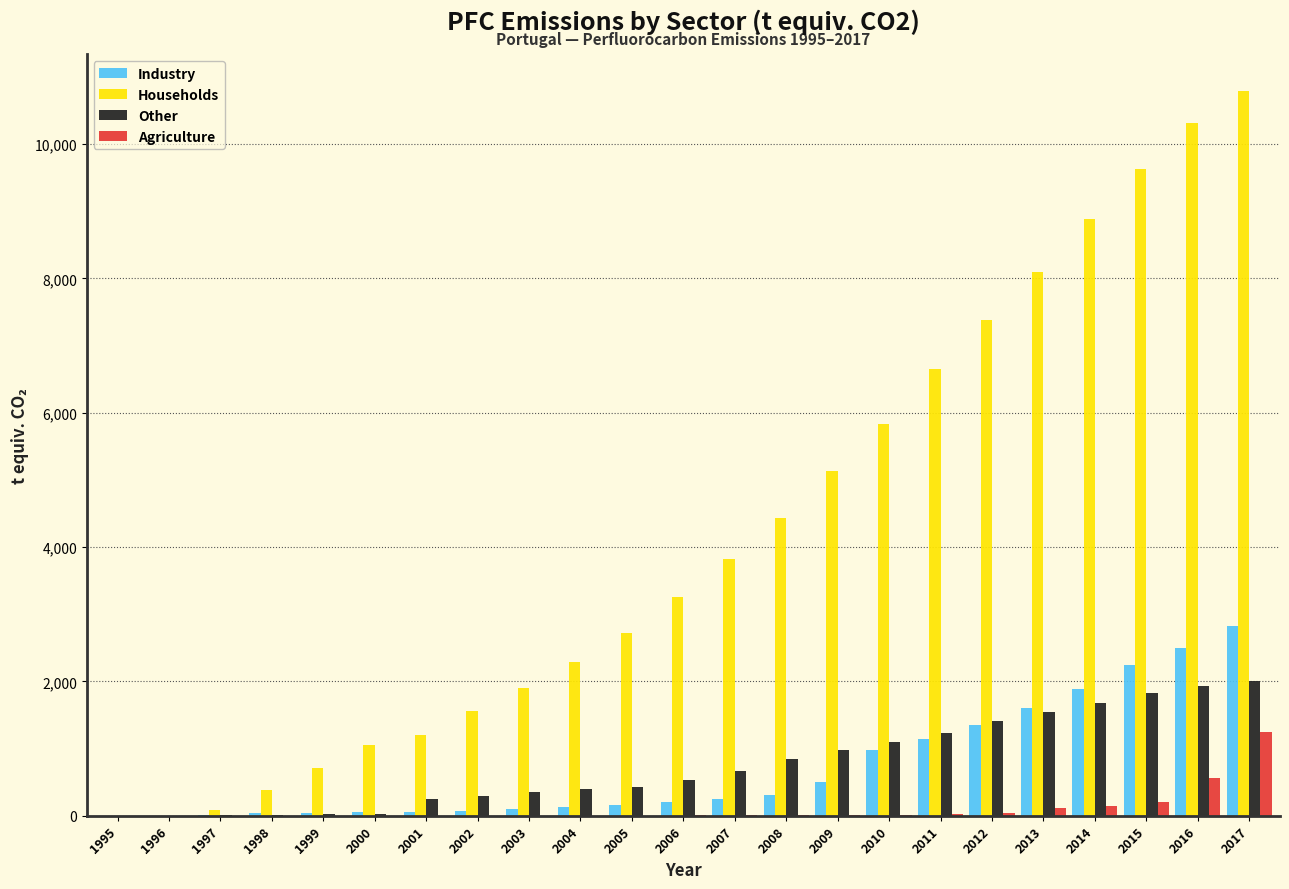

Which category has the highest value in the Agriculture series?

2017